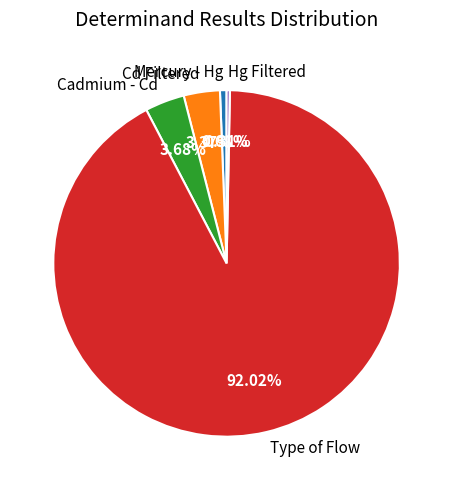

How many slices are in this pie chart?

5